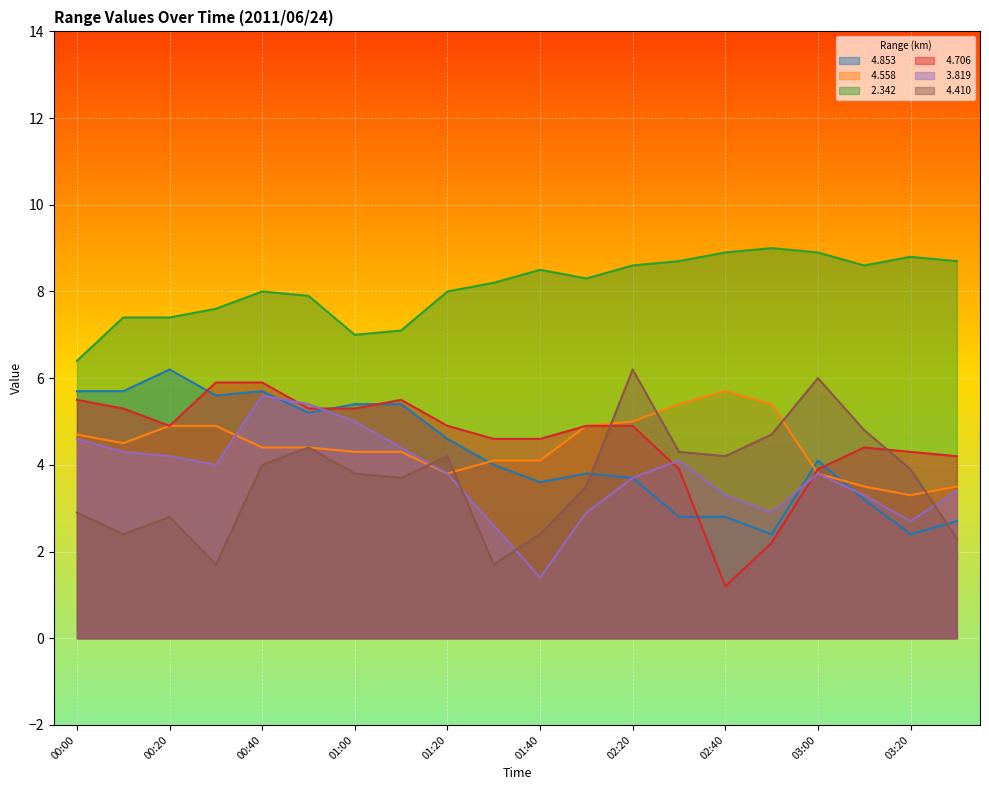

What is the value of the   4.410 point at the 7th from the left?

3.8